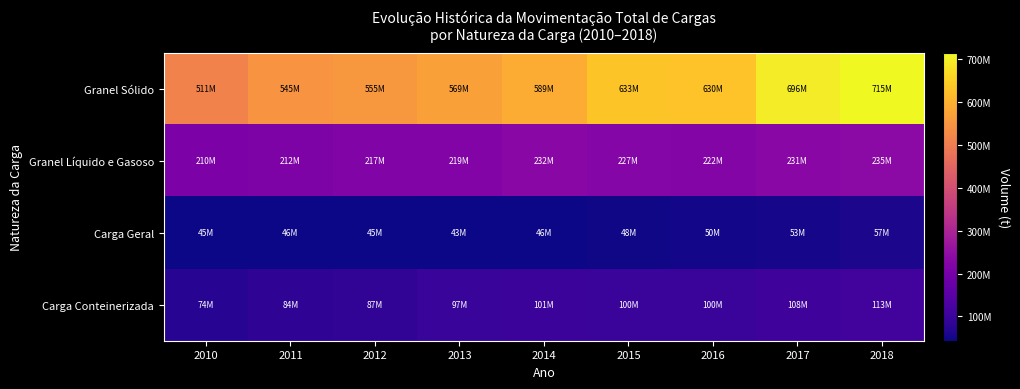

At which category does the chart reach its minimum across all series?

2013